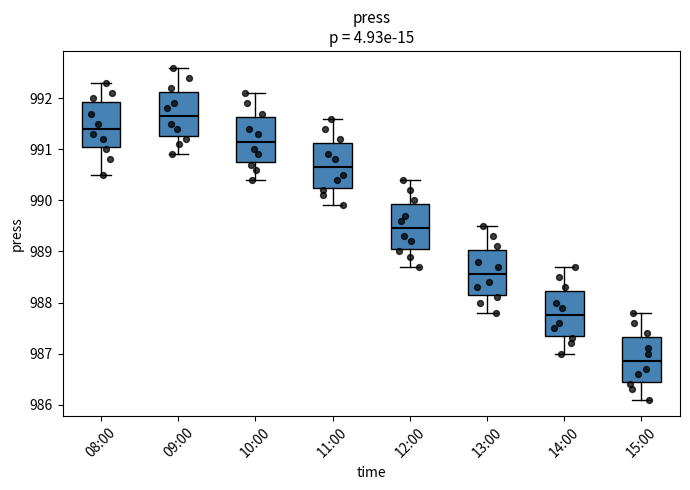

Reading left to right, transcribe this box plot: for each box, give where its median line is, the range the box spans, and where its two whiskers end, as read against the y-axis. The values are not printed on the chart, so give them approximately, as read against the axis.

08:00: median 991.4, box 991.1 to 991.9, whiskers 990.5 to 992.3
09:00: median 991.7, box 991.3 to 992.1, whiskers 990.9 to 992.6
10:00: median 991.2, box 990.8 to 991.6, whiskers 990.4 to 992.1
11:00: median 990.7, box 990.3 to 991.1, whiskers 989.9 to 991.6
12:00: median 989.5, box 989.1 to 989.9, whiskers 988.7 to 990.4
13:00: median 988.6, box 988.2 to 989.0, whiskers 987.8 to 989.5
14:00: median 987.8, box 987.4 to 988.2, whiskers 987.0 to 988.7
15:00: median 986.9, box 986.5 to 987.3, whiskers 986.1 to 987.8